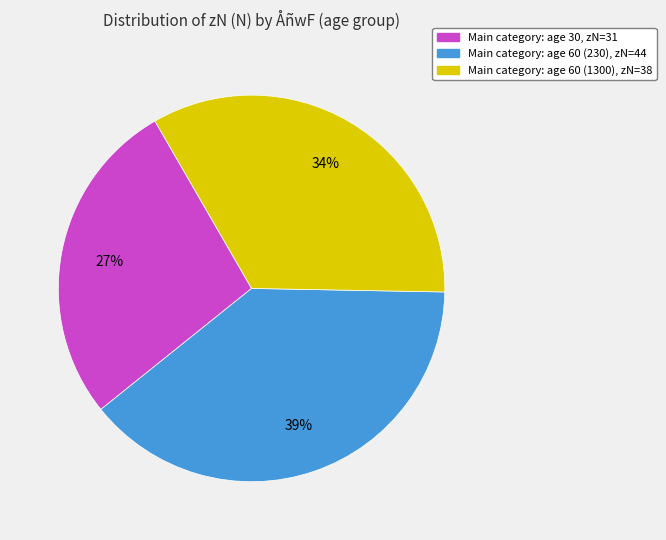

Is there a majority slice in this chart?

No